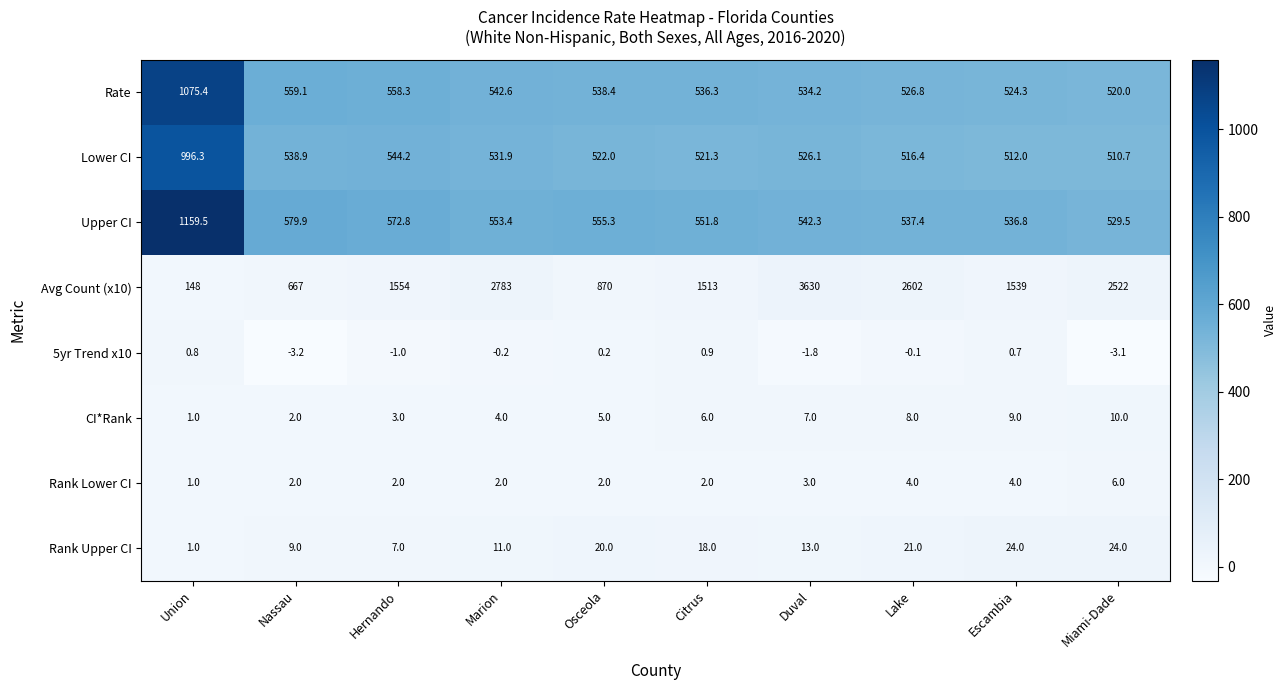

What is the approximate value of Rate at Osceola?

538.4